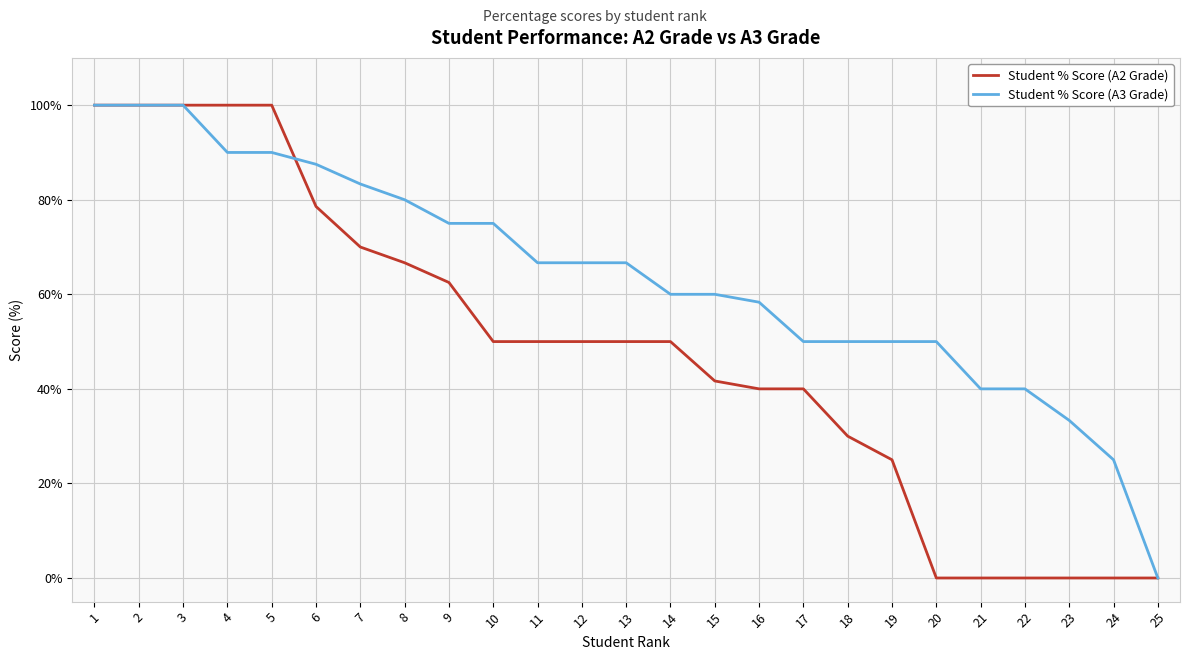

What is the average value of the Student % Score (A2 Grade) series?

48.2